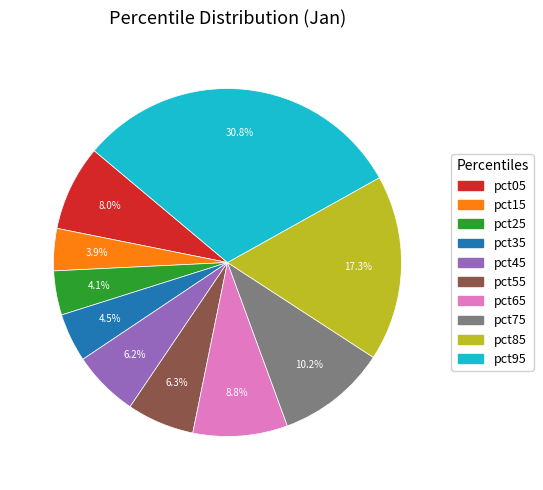

To the nearest percent, what is the average slice percentage?

10%